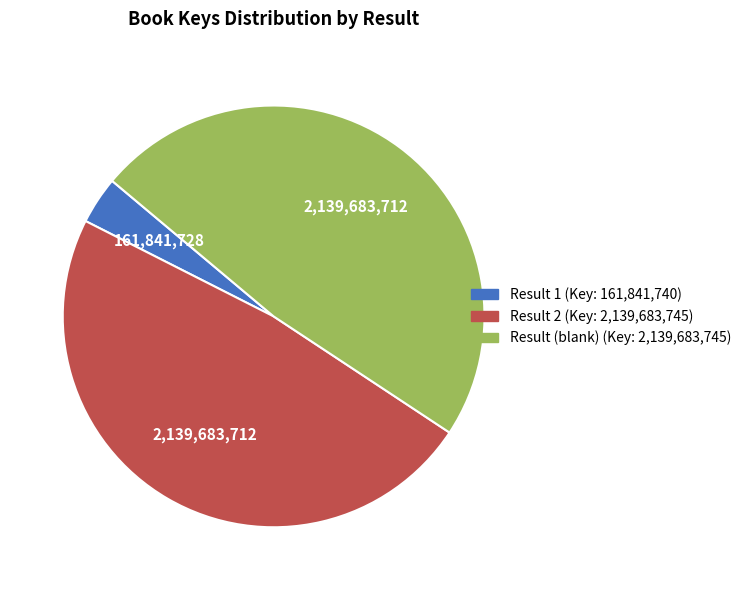

Is there a majority slice in this chart?

No